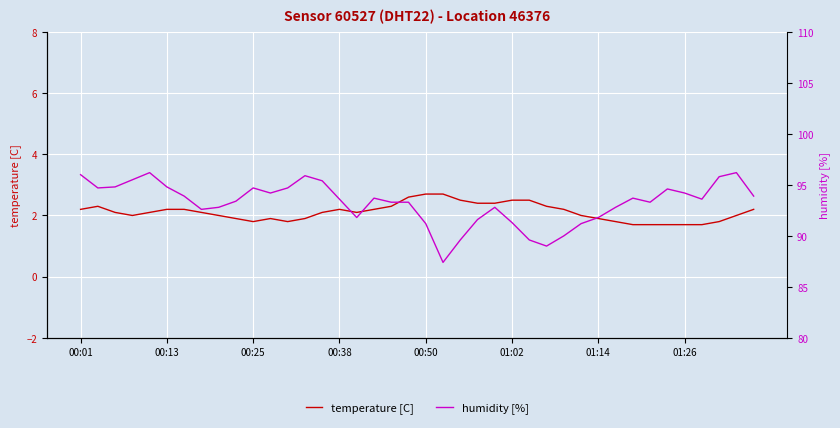

True or false: temperature [C] and humidity [%] cross at least once.

False